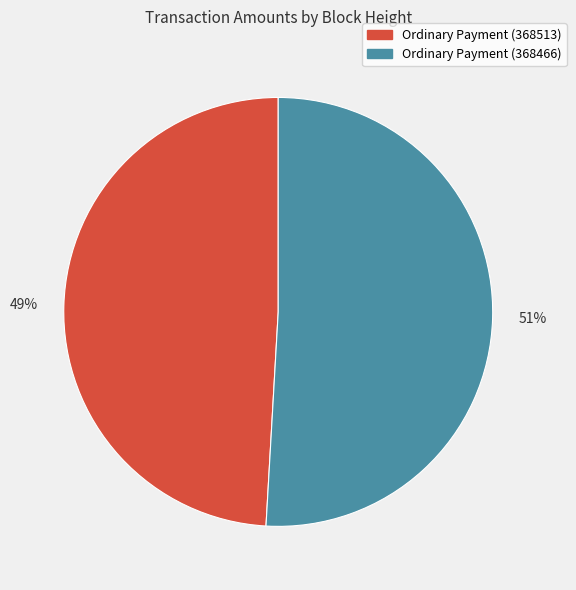

To the nearest percent, what is the difference between the largest and smallest slice percentages?

2%